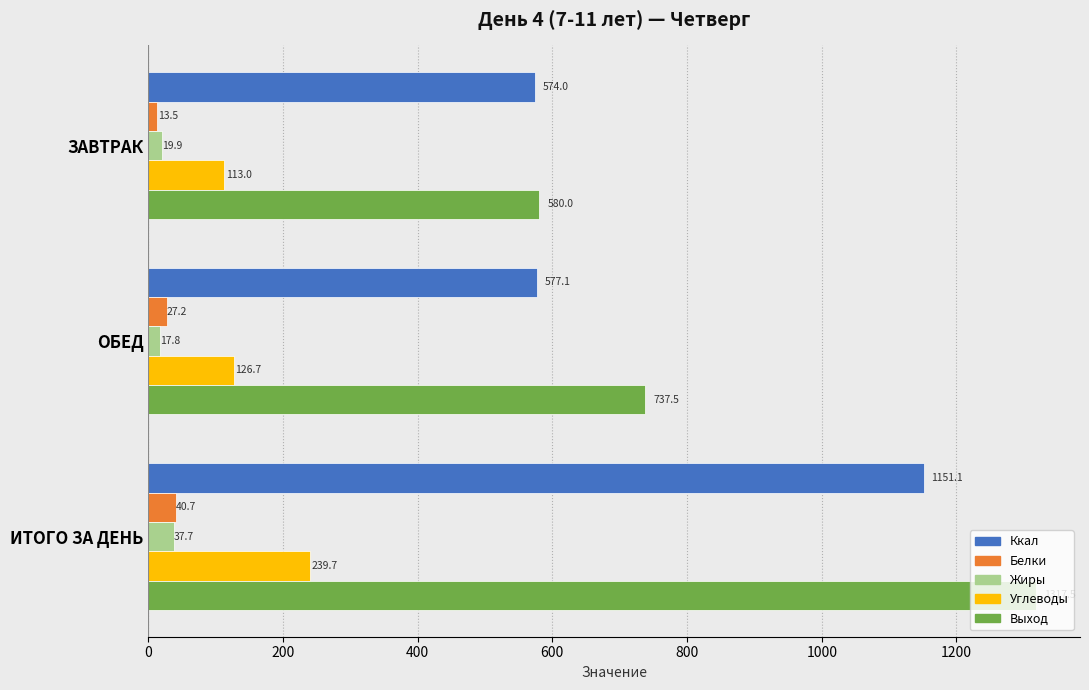

List the labels in order of Ккал value, largest first.

ИТОГО ЗА ДЕНЬ, ОБЕД, ЗАВТРАК